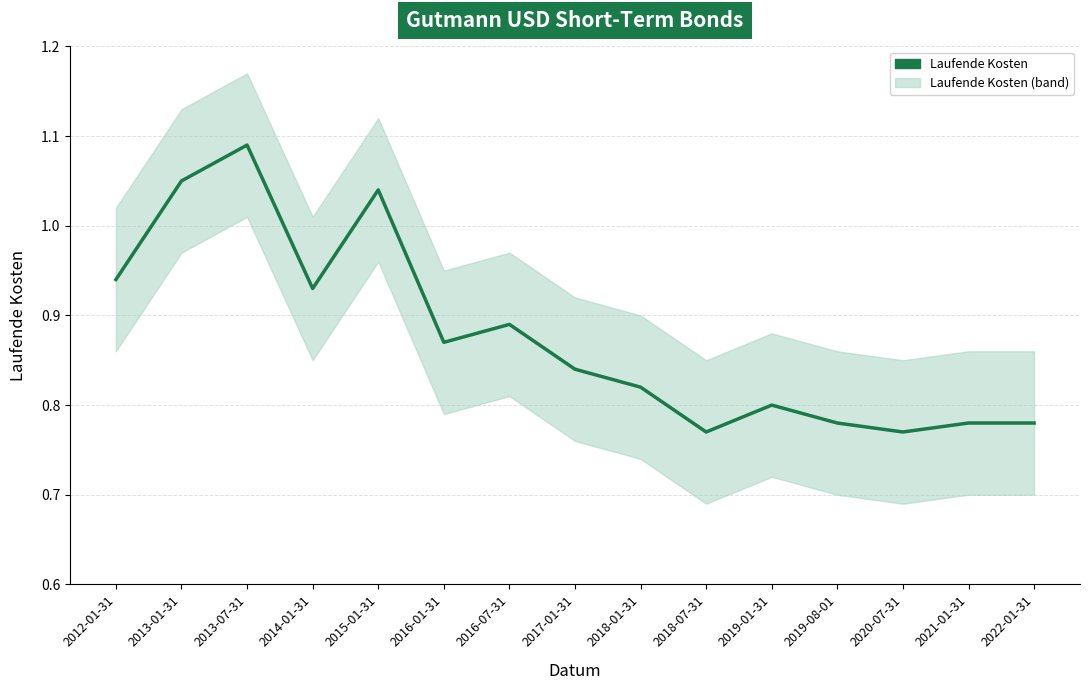

How many lines are shown in the chart?

1